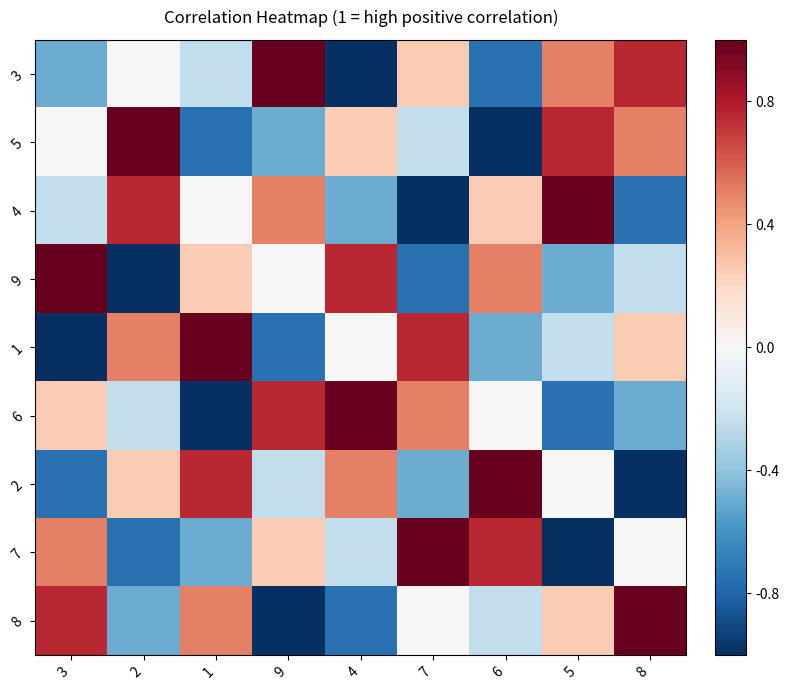

Which series has the largest total across all categories?

3